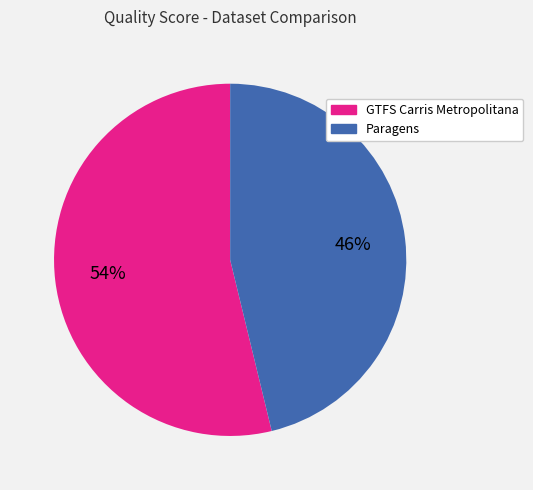

The Paragens slice represents 46% of the pie. True or false?

True